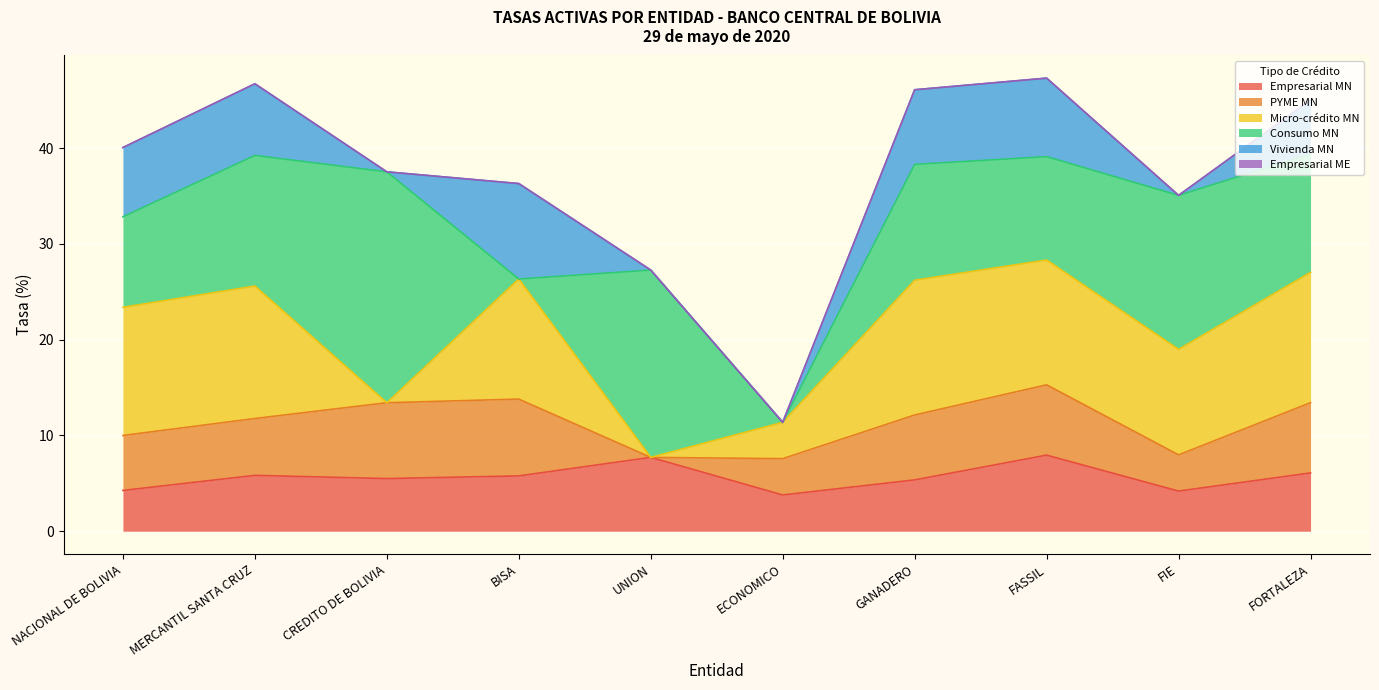

Rank the categories by PYME MN value from highest to lowest.

BISA, CREDITO DE BOLIVIA, FASSIL, FORTALEZA, GANADERO, MERCANTIL SANTA CRUZ, NACIONAL DE BOLIVIA, ECONOMICO, FIE, UNION